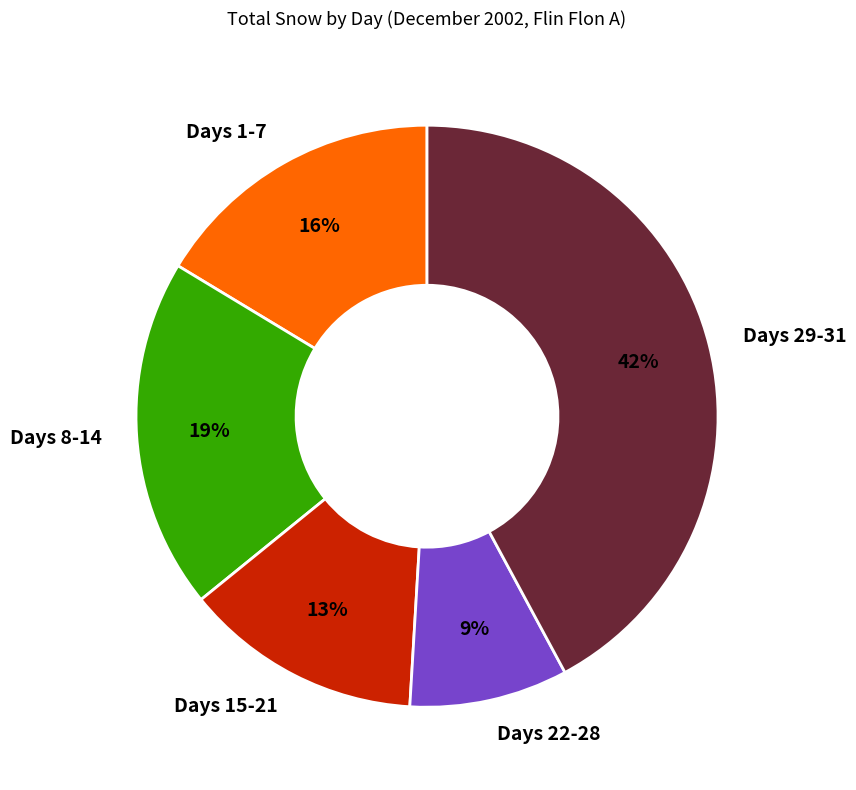

To the nearest percent, what is the average slice percentage?

20%